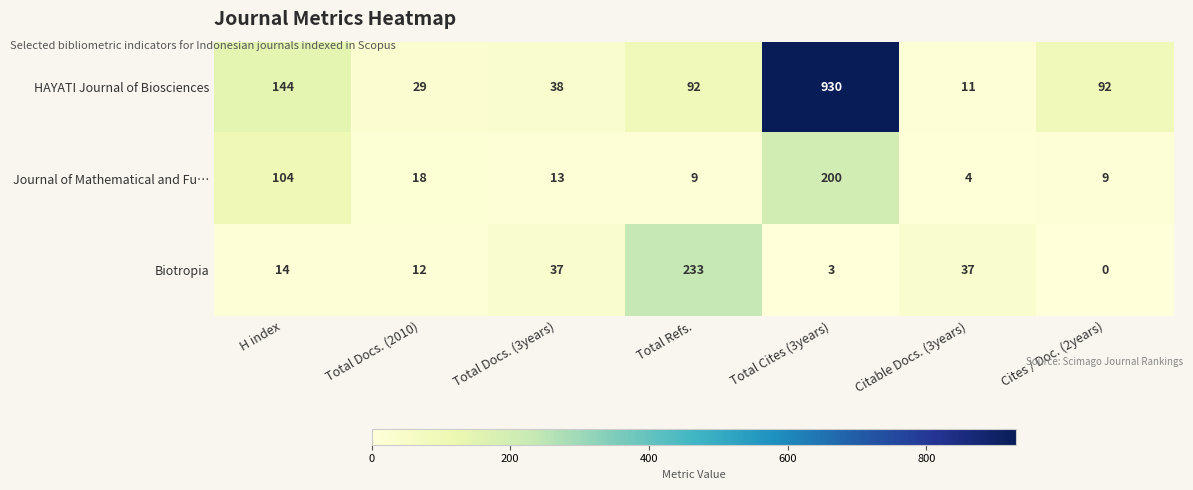

Reading right to left, extract all data points from this chart.

HAYATI Journal of Biosciences: 92	11	930	92	38	29	144
Journal of Mathematical and Fu…: 9	4	200	9	13	18	104
Biotropia: 0	37	3	233	37	12	14